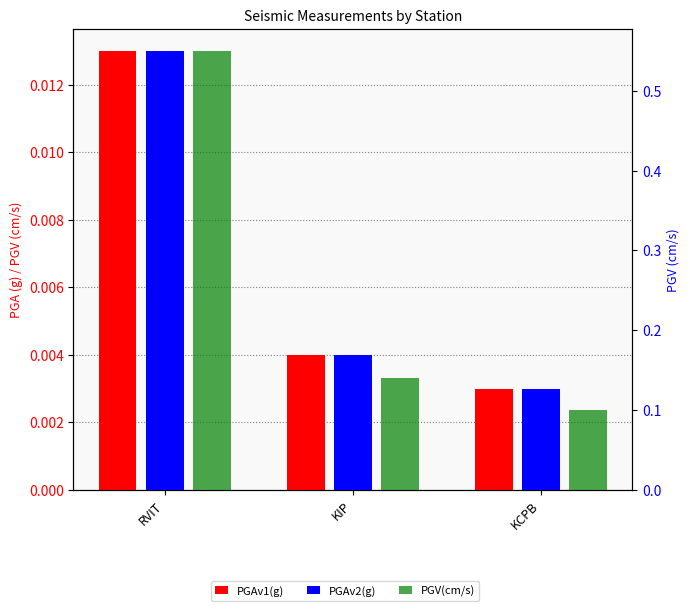

Reading left to right, what are all the values shown in this chart?

PGAv1(g): 0.0	0.0	0.0
PGAv2(g): 0.0	0.0	0.0
PGV(cm/s): 0.6	0.1	0.1